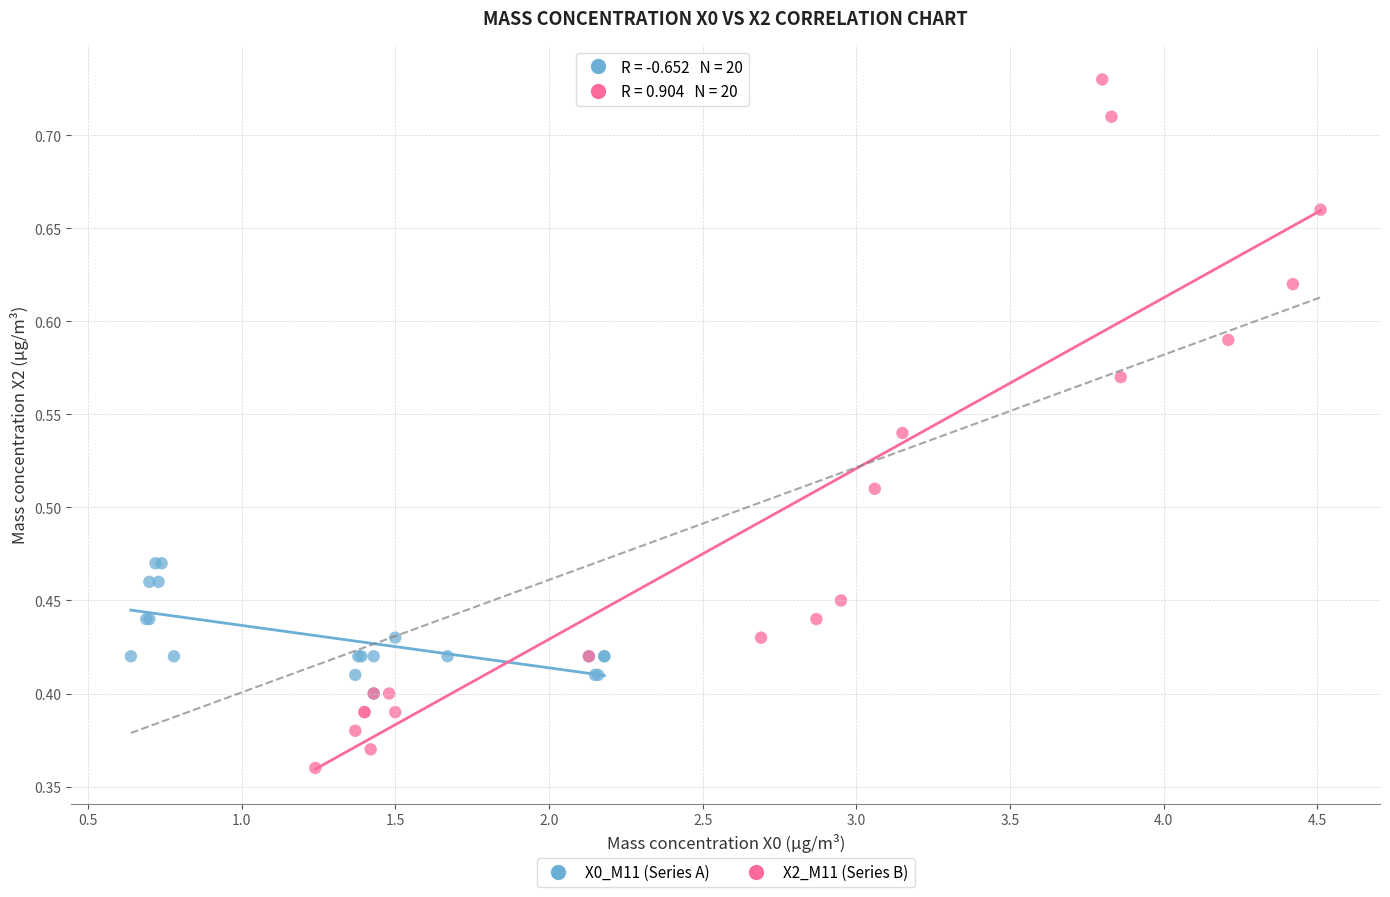

Which series has the largest Y range (max minus min)?

X2_M11 (Series B)